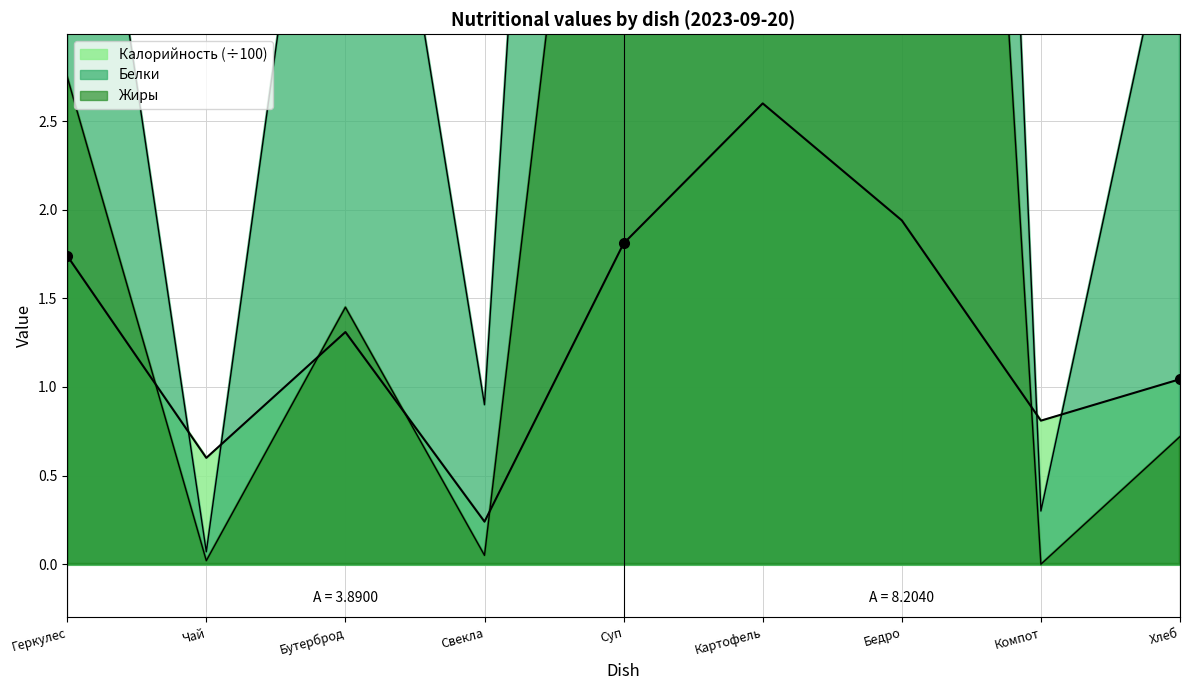

At which label does Жиры reach its peak?

Картофель